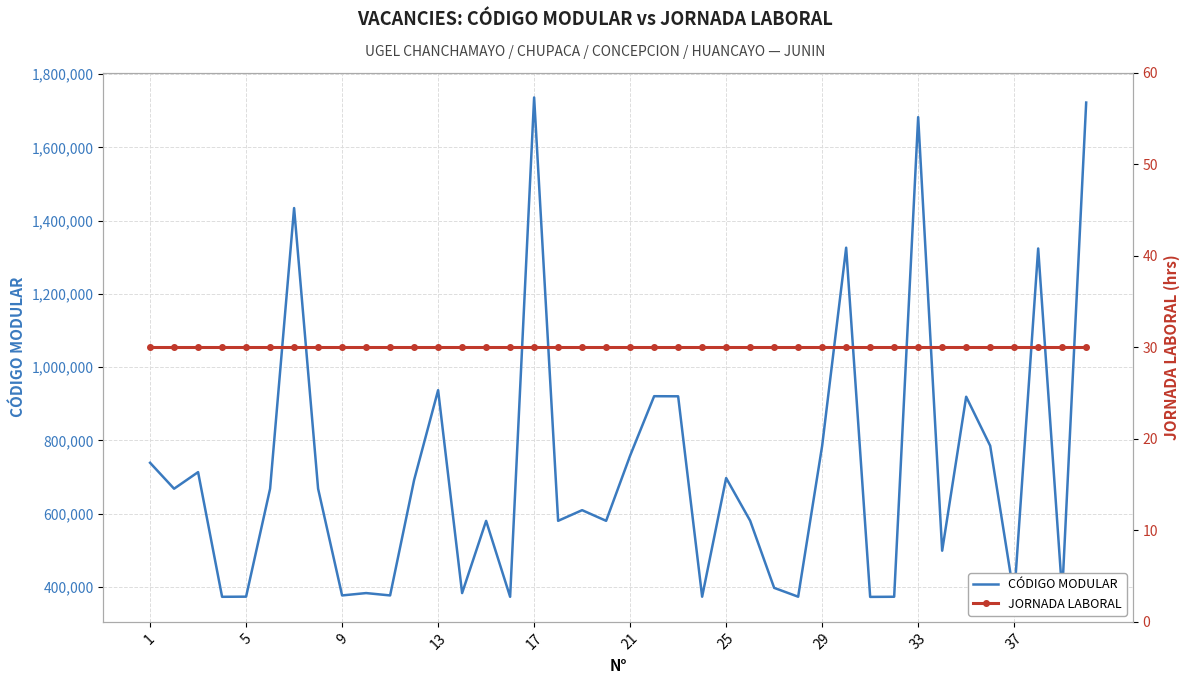

What is the minimum value for CÓDIGO MODULAR?

372508